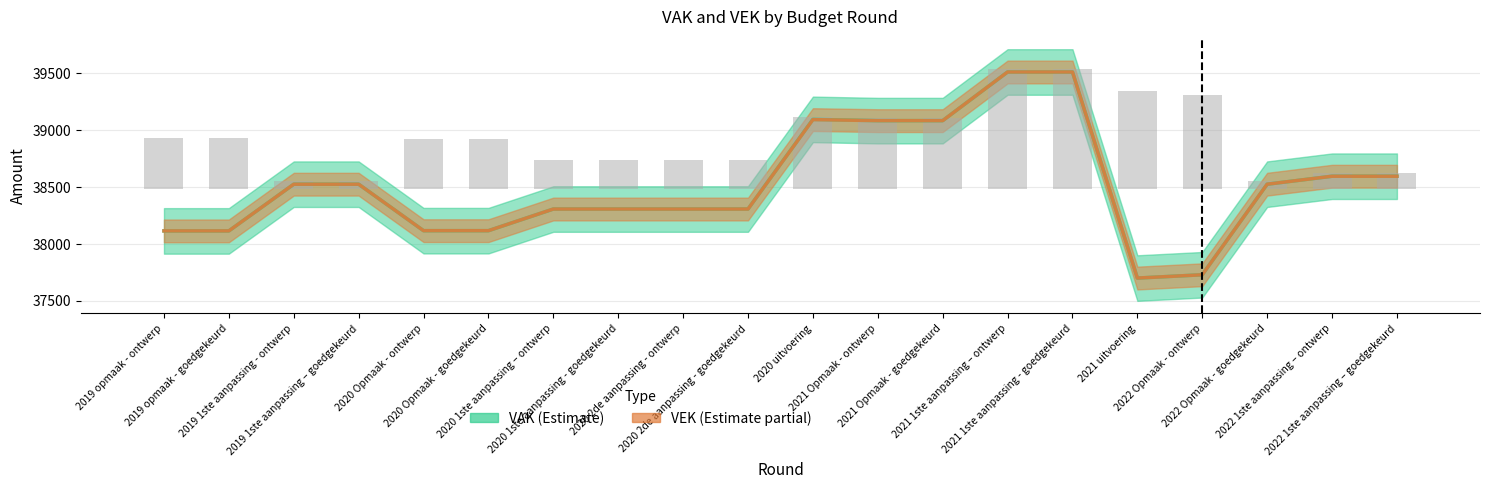

At which label is VAK closest to 38603?

2022 1ste aanpassing – ontwerp